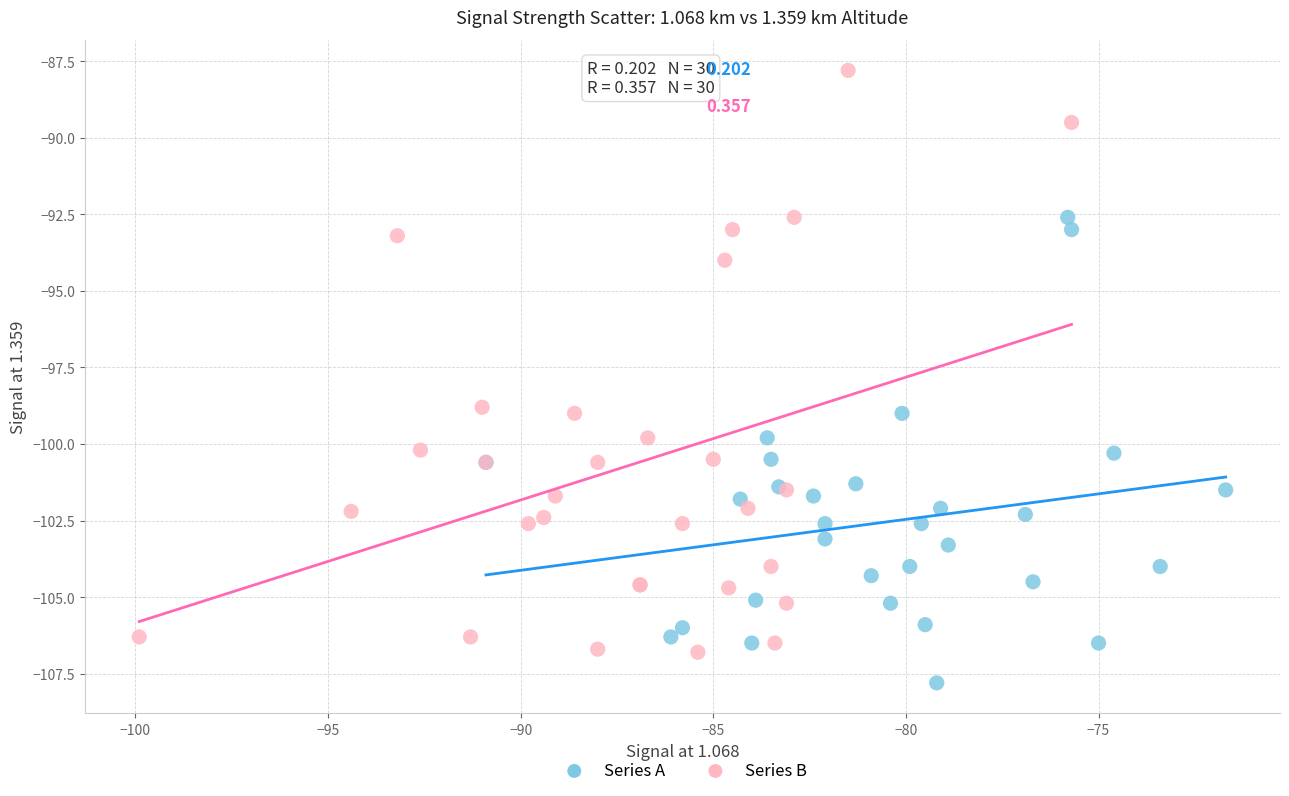

Which series has the largest Y range (max minus min)?

Series B